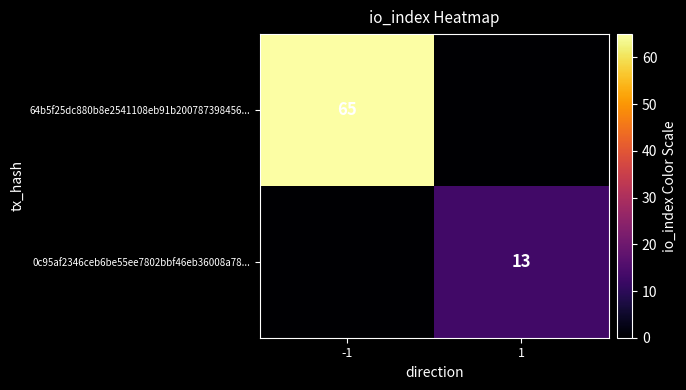

Which category has the highest value across all series?

-1